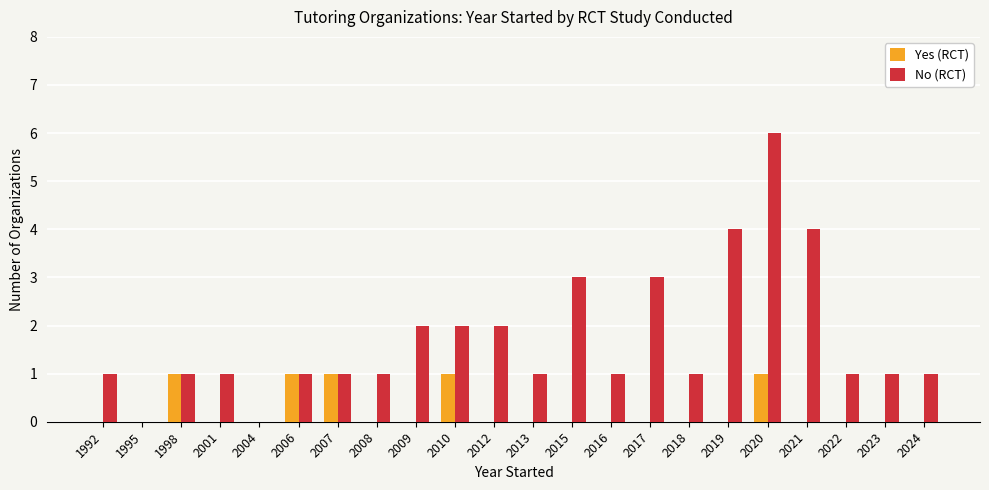

How many groups of bars are there?

22